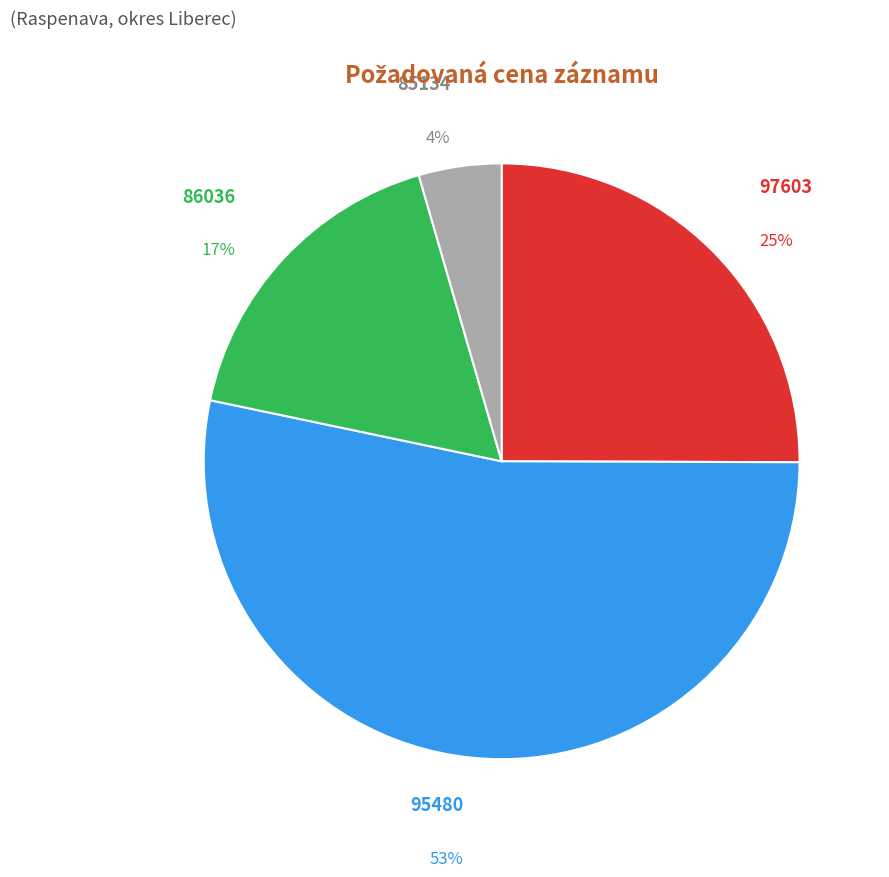

Is there any slice that represents more than half of the pie?

Yes